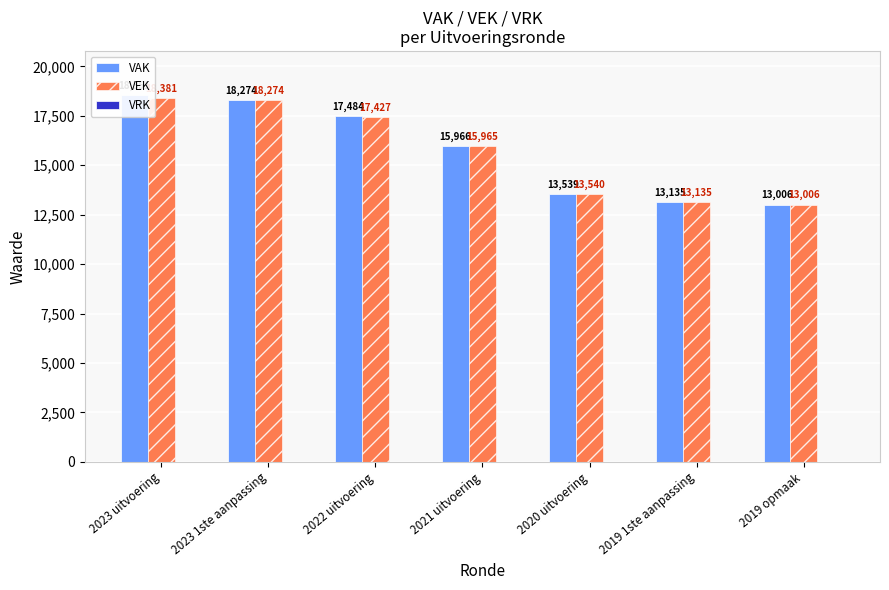

At which category is the sum across all series the highest?

2023 uitvoering